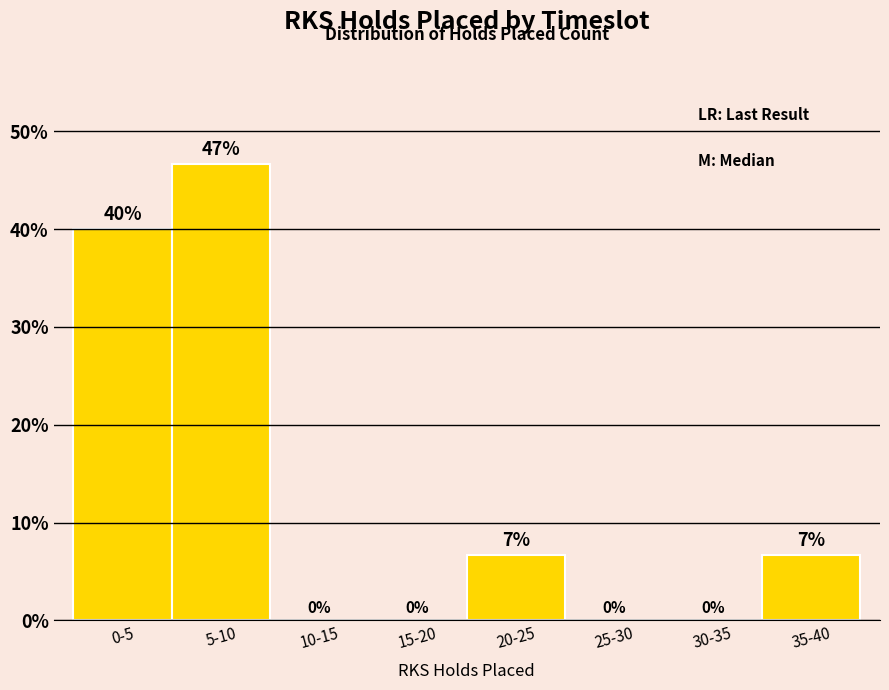

Where does the data first go above 6?

0-5